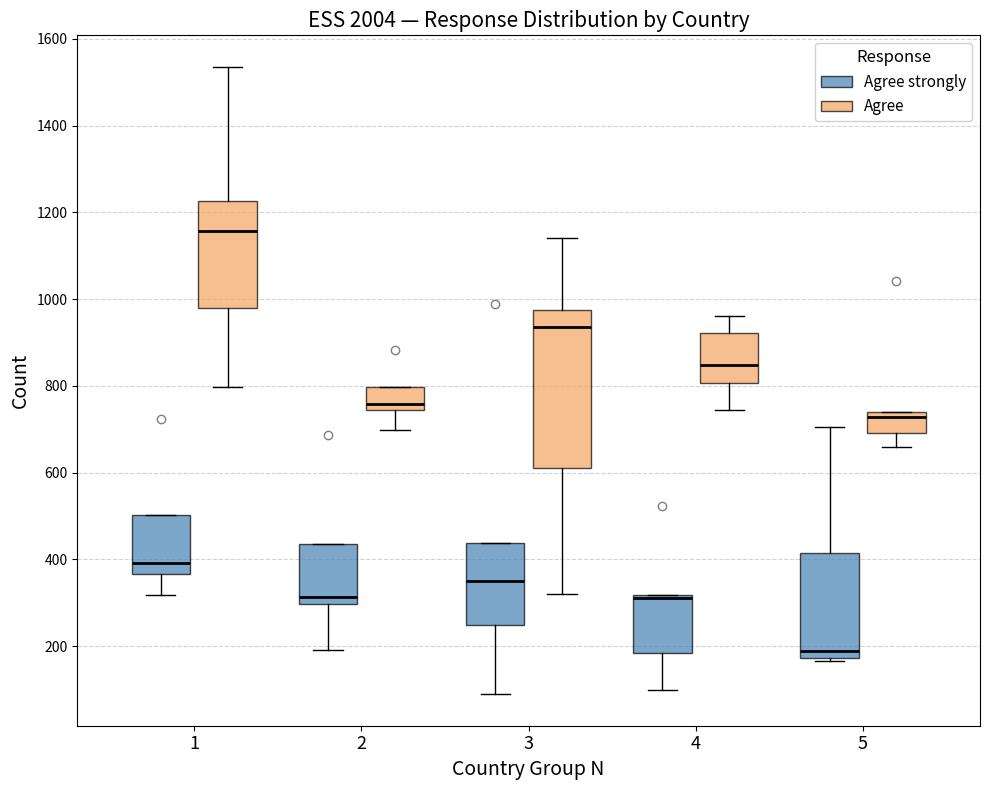

Reading left to right, transcribe this box plot: for each box, give where its median line is, the range the box spans, and where its two whiskers end, as read against the y-axis. The values are not printed on the chart, so give them approximately, as read against the axis.

1 (Agree strongly): median 400, box 360 to 500, whiskers 320 to 500
1 (Agree): median 1160, box 980 to 1220, whiskers 800 to 1540
2 (Agree strongly): median 320, box 300 to 440, whiskers 200 to 440
2 (Agree): median 760, box 740 to 800, whiskers 700 to 800
3 (Agree strongly): median 360, box 240 to 440, whiskers 80 to 440
3 (Agree): median 940, box 620 to 980, whiskers 320 to 1140
4 (Agree strongly): median 320 (drawn on the box's upper edge), box 180 to 320, whiskers 100 to 320
4 (Agree): median 840, box 800 to 920, whiskers 740 to 960
5 (Agree strongly): median 180 (just above the box's lower edge), box 180 to 420, whiskers 160 to 700
5 (Agree): median 720, box 700 to 740, whiskers 660 to 740